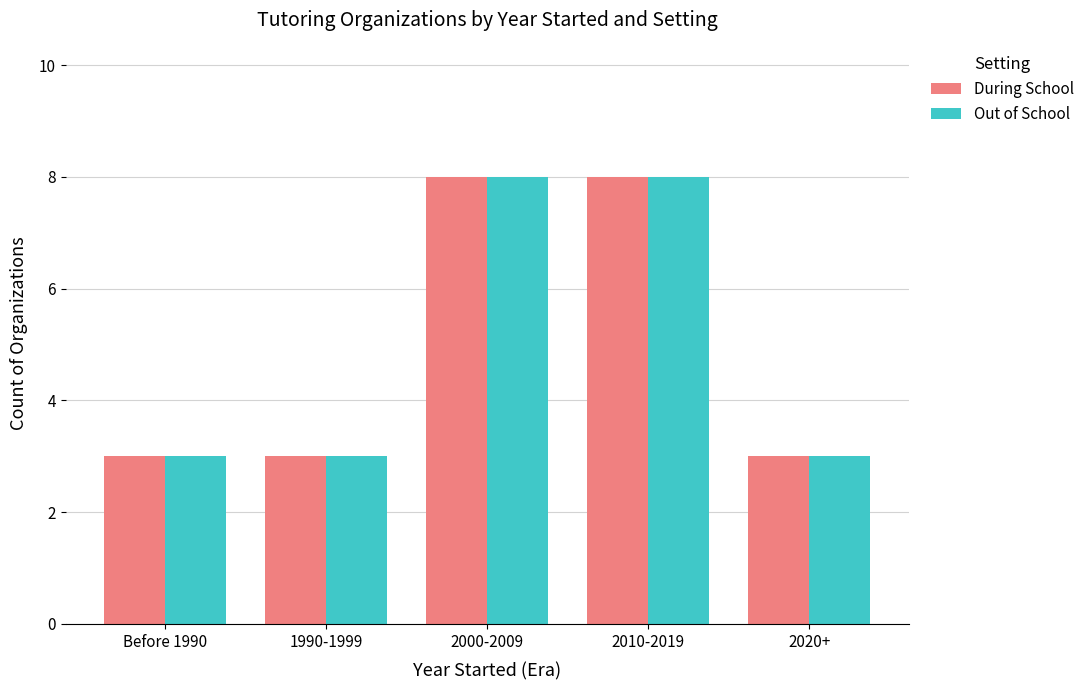

True or false: During School has a value of 8 at 2000-2009.

True